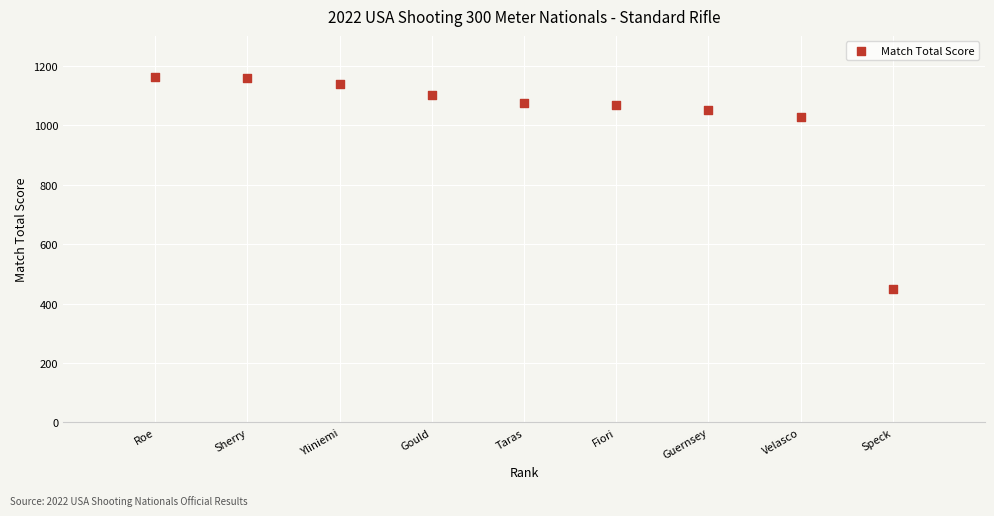

What Y value in the scatter plot is closest to 805?

1027